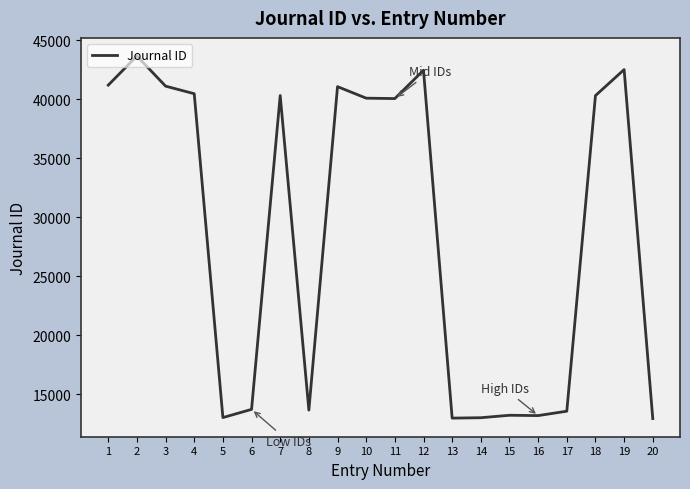

What is the sum of the values at 13 and 9?

54058